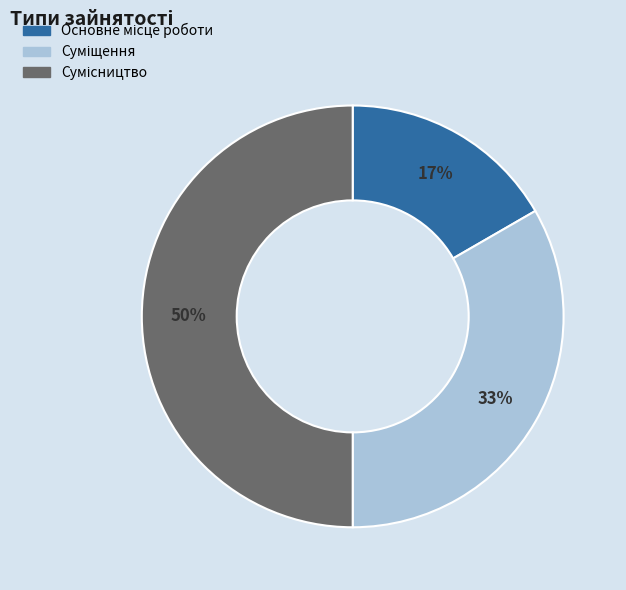

To the nearest percent, what is the difference between the largest and smallest slice percentages?

33%